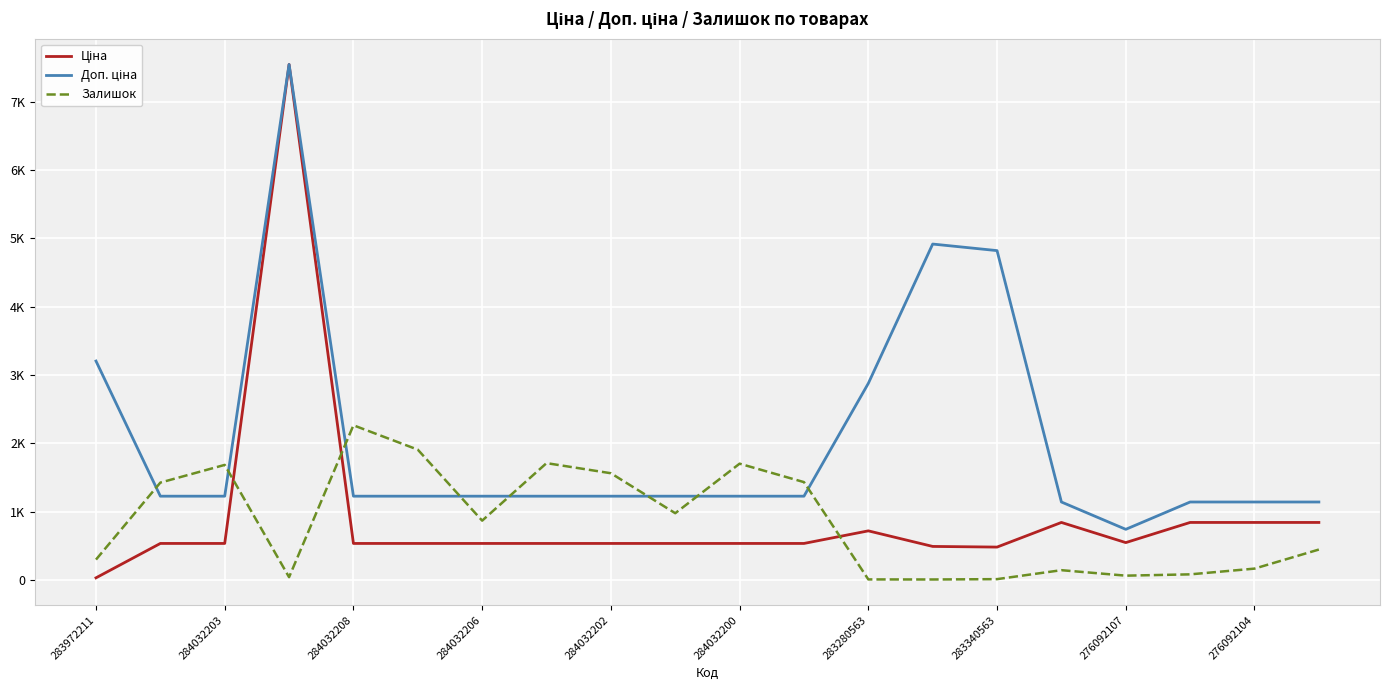

At which label does Доп. ціна first exceed 1227?

283972211